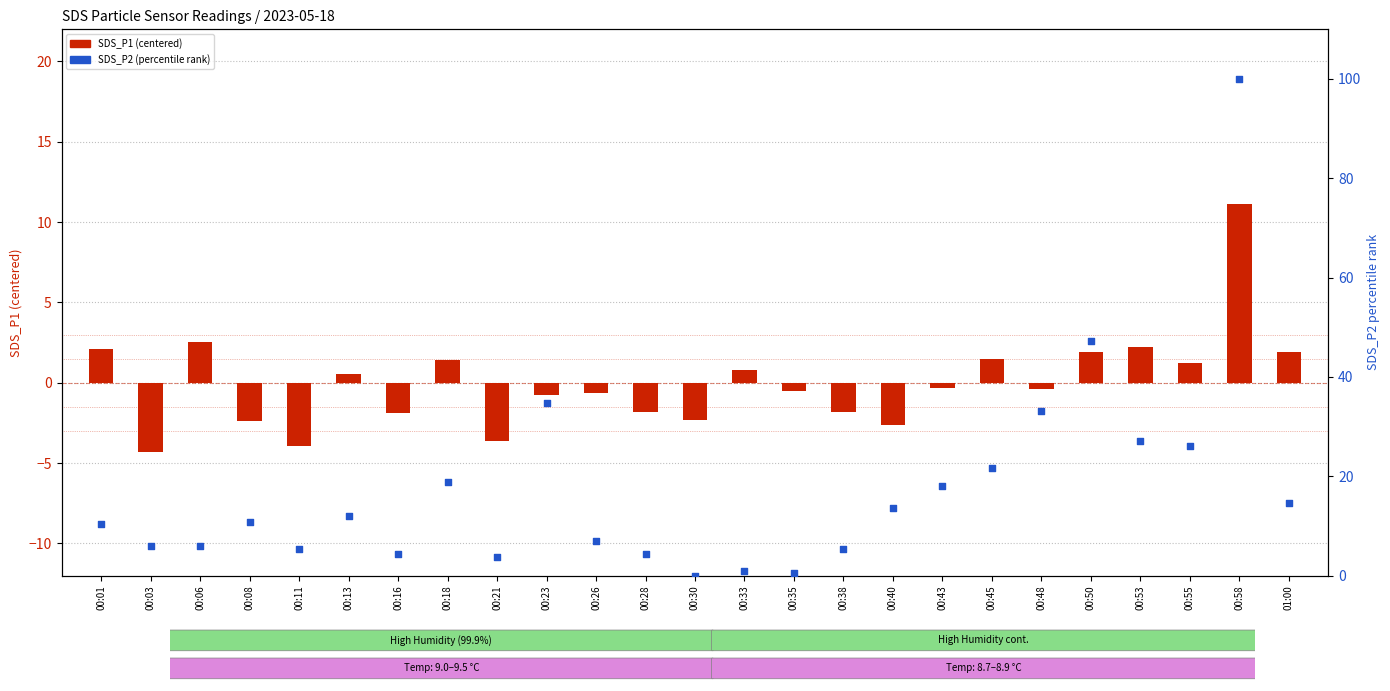

What is the total value across all series at 00:13?

12.5